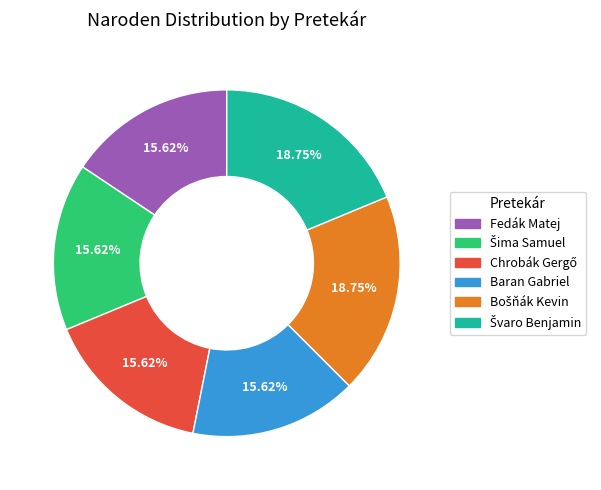

Does any single category account for the majority?

No